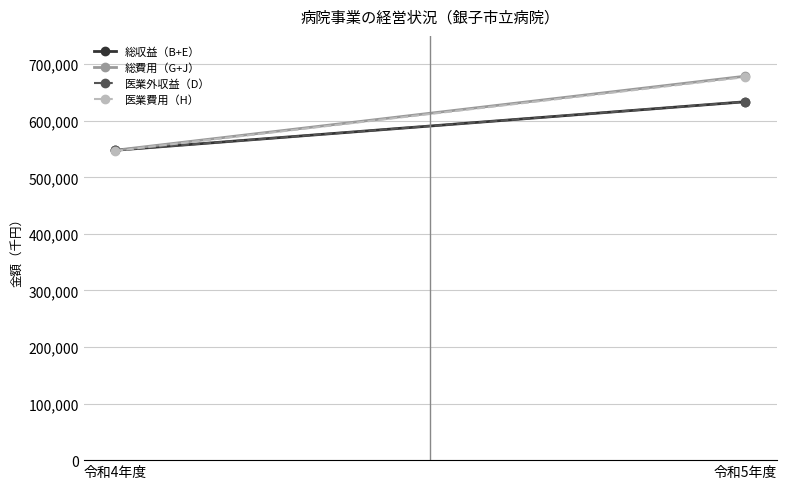

What is the difference between the maximum and minimum values in the 医業費用（H） series?

130313